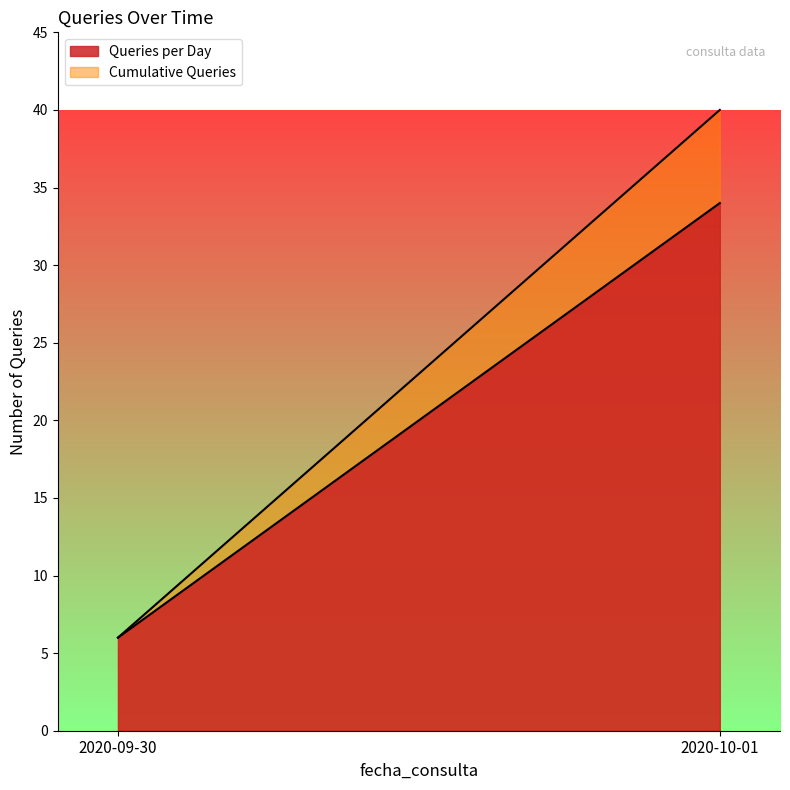

How many series are shown in this chart?

2